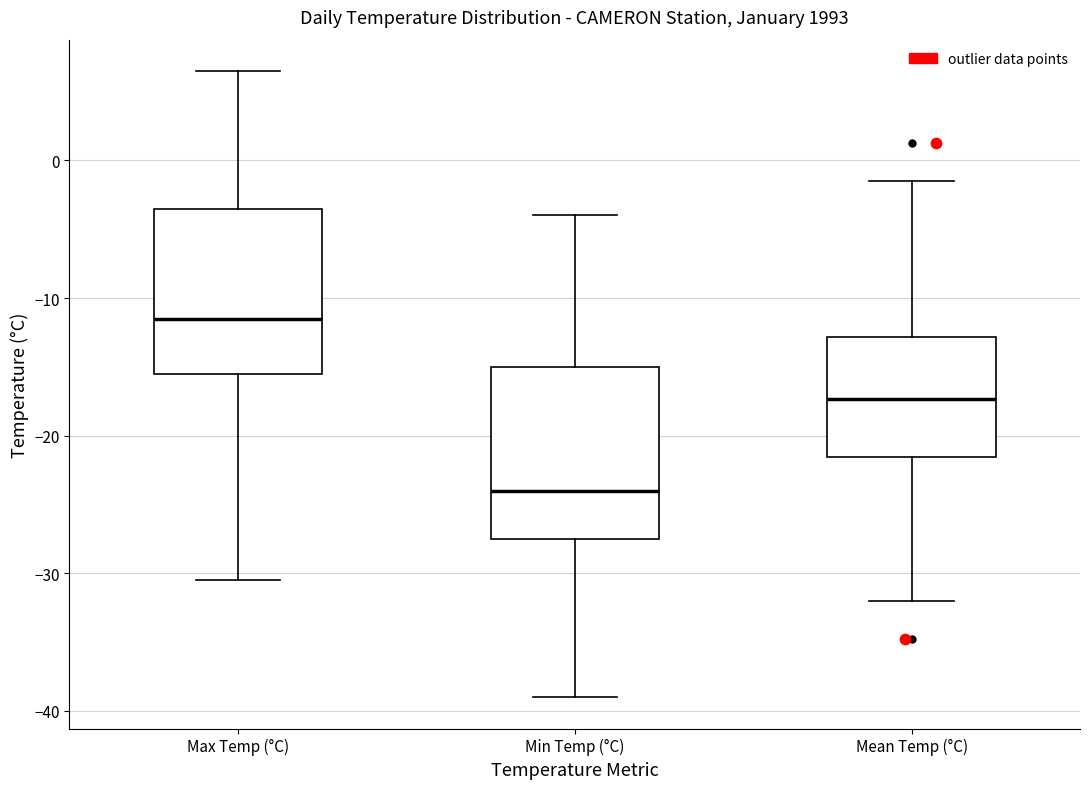

Which box's median line is the highest?

Max Temp (°C)